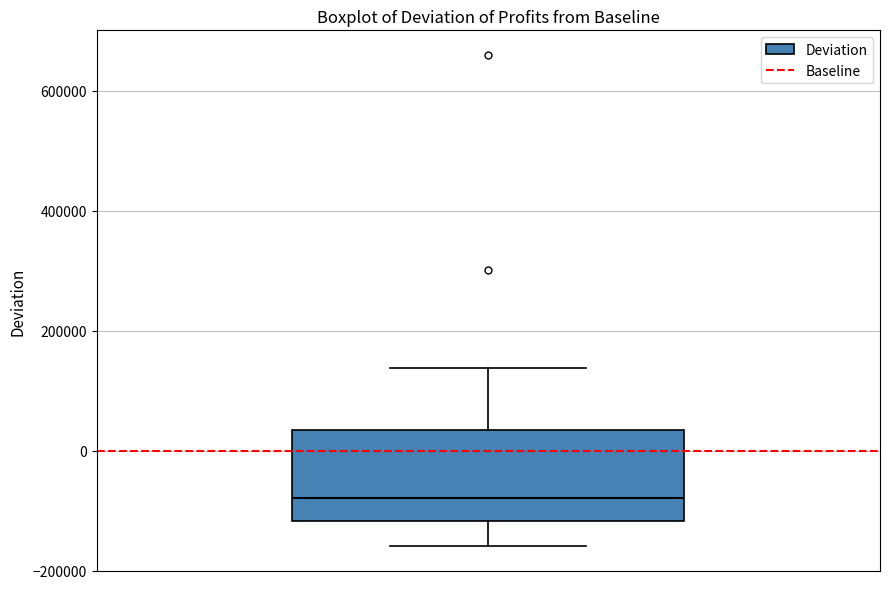

Read this box plot against the y-axis: the position of the median line, the range covered by the box, and the ends of both whiskers. The values are not printed on the chart, so give them approximately, as read against the axis.

median -80000, box -120000 to 40000, whiskers -160000 to 140000